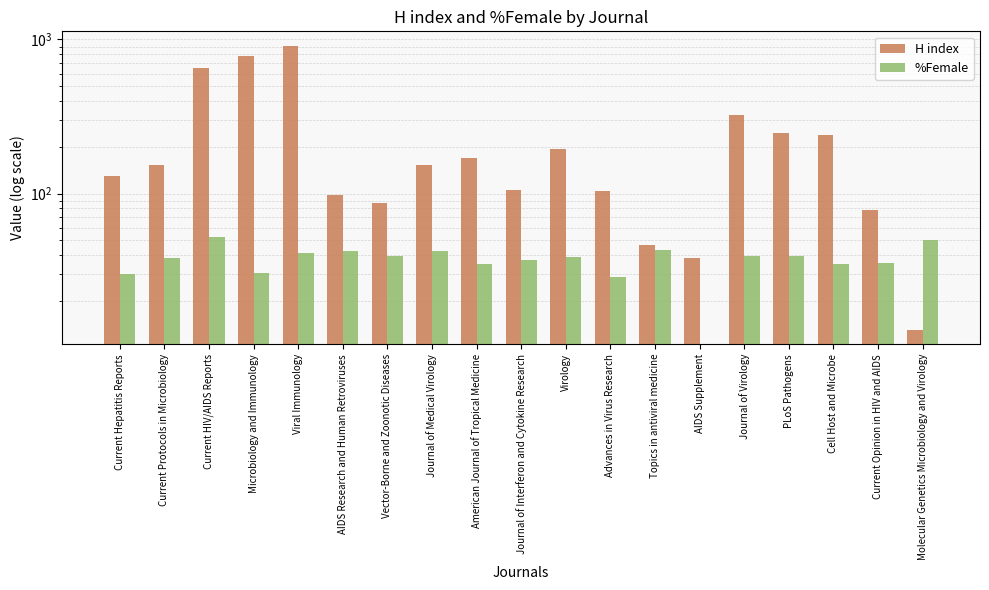

Is it true that H index equals 157.3 at Journal of Virology?

False